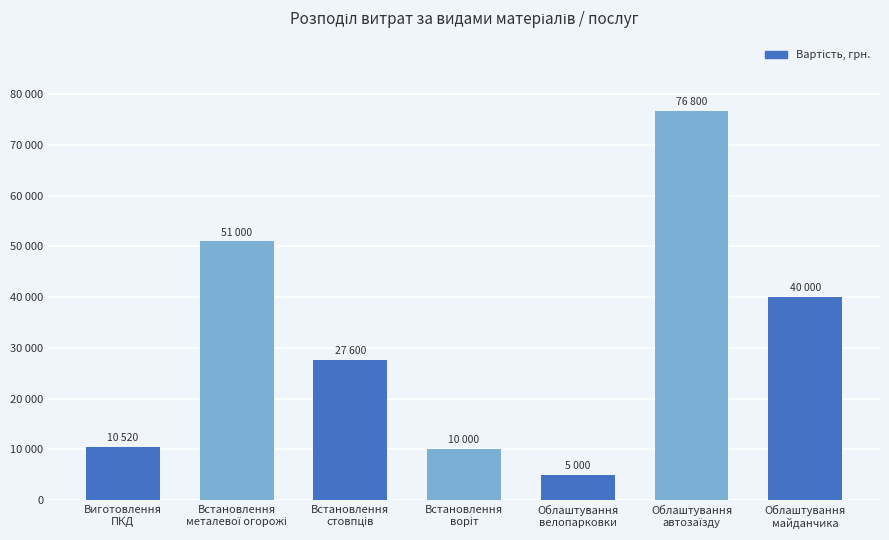

Are the bars horizontal?

No